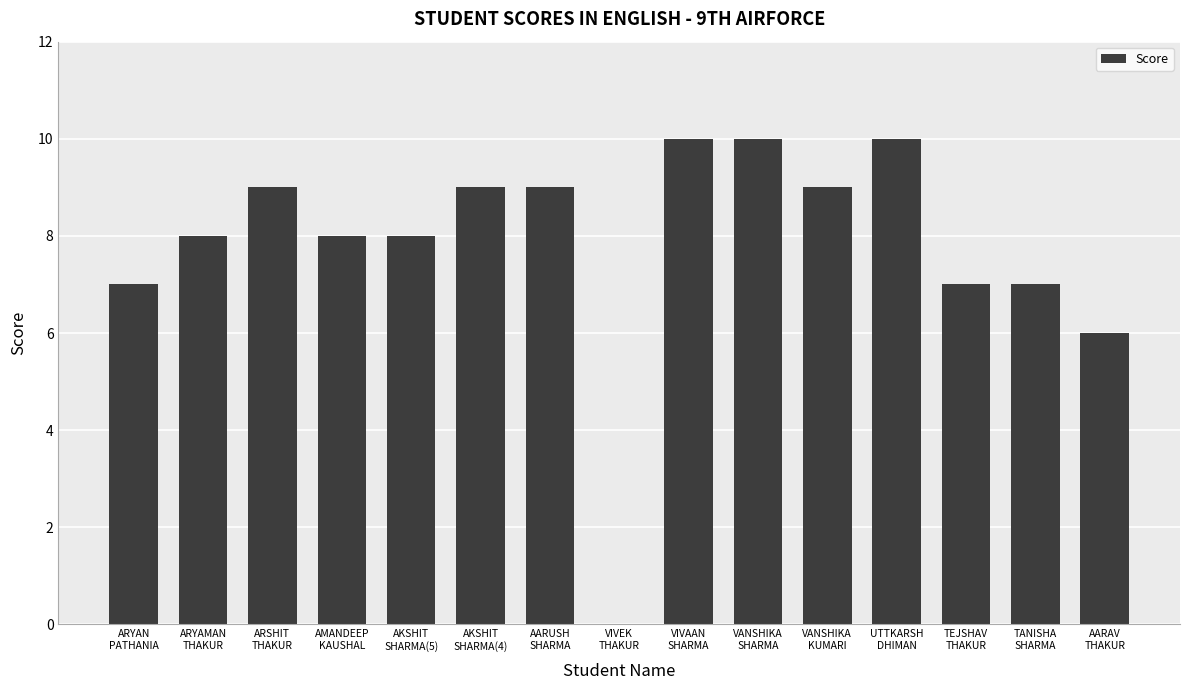

What is the maximum value shown in the chart?

10